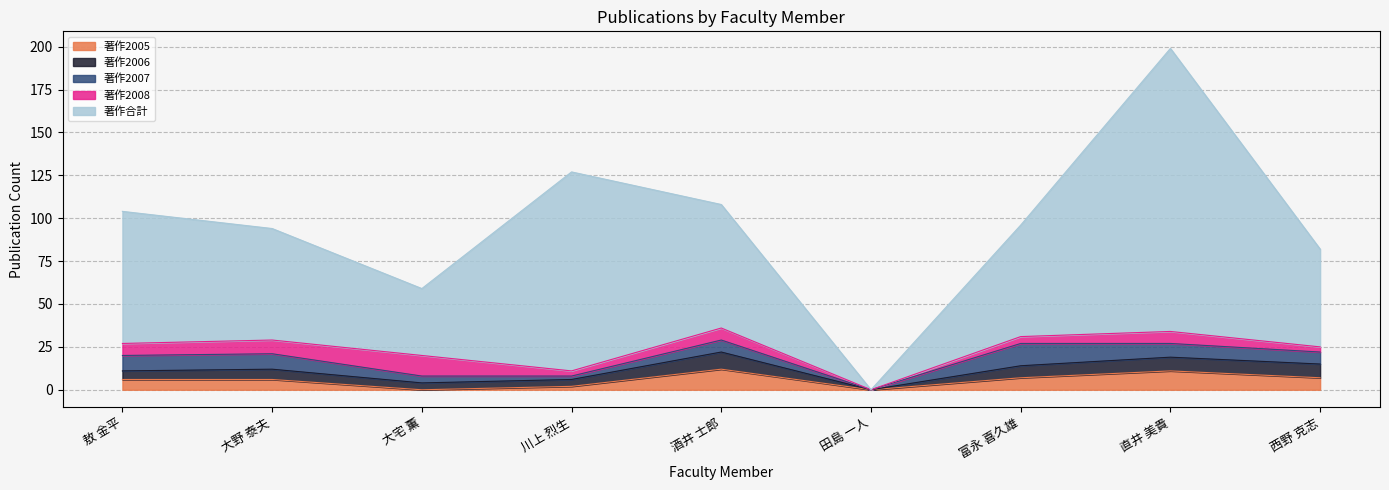

At which category is the sum across all series the highest?

直井 美貴